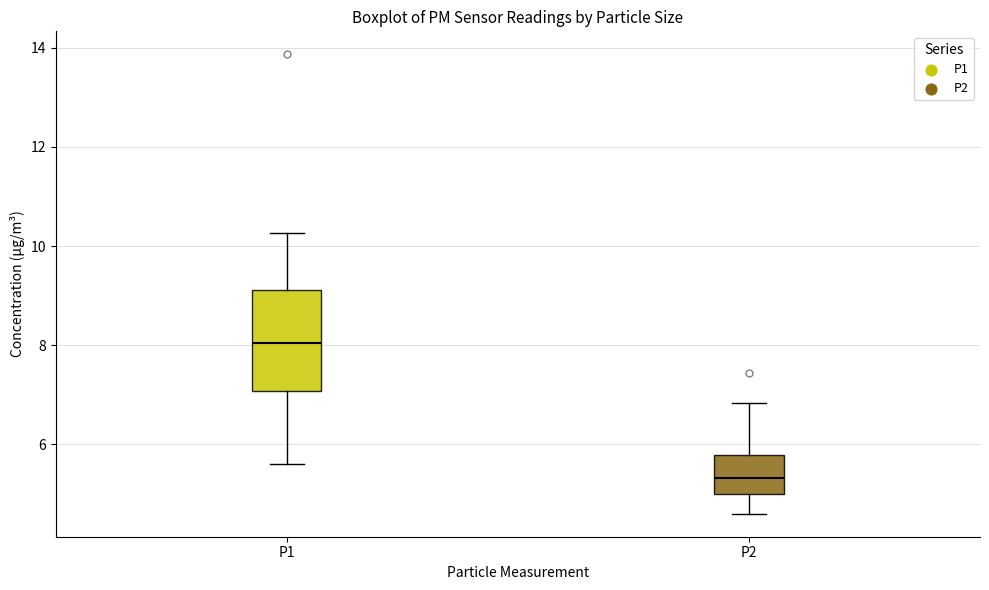

Which box is the tallest, from its lower edge to its upper edge?

P1